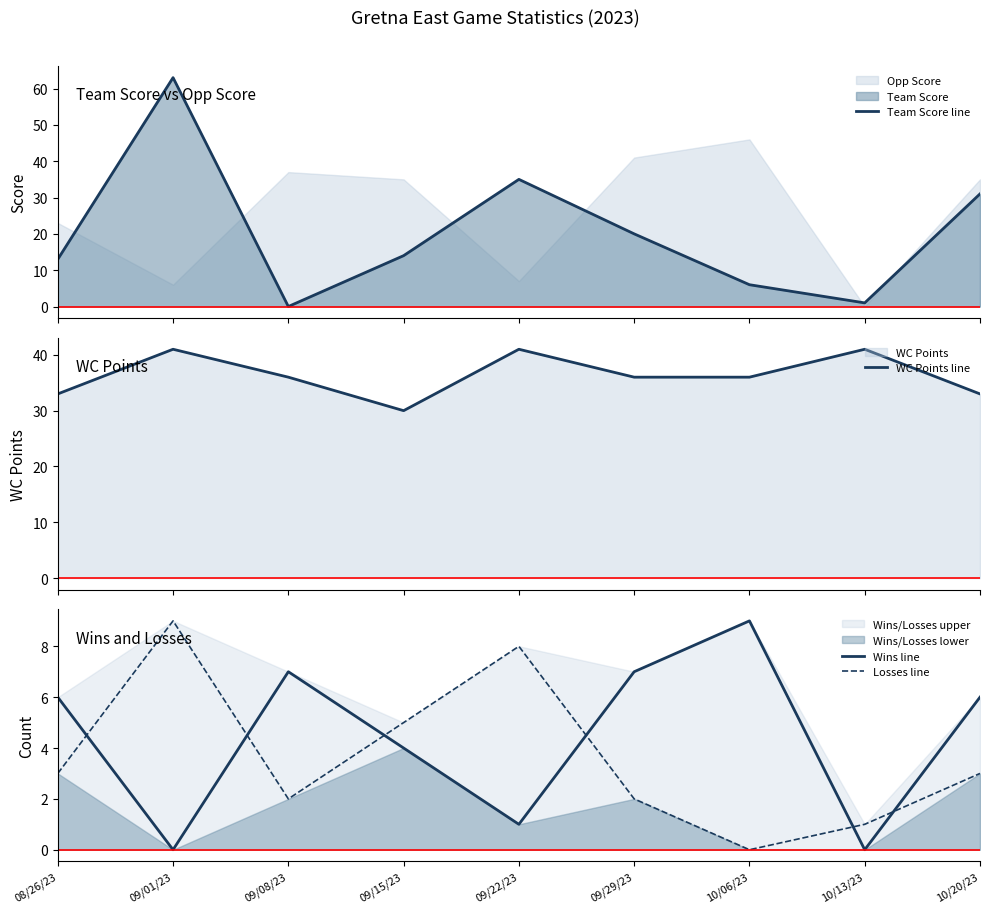

What is the sum of the Losses line values at 09/08/23 and 10/20/23?

5